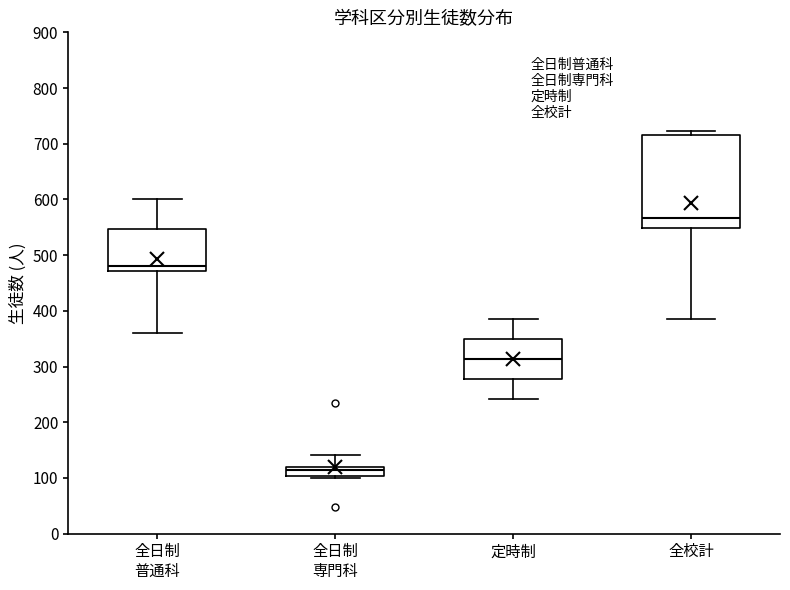

Where is the lower edge of the box for 全日制 普通科 on the y-axis? The values are not printed on the chart, so give them approximately, as read against the axis.

470